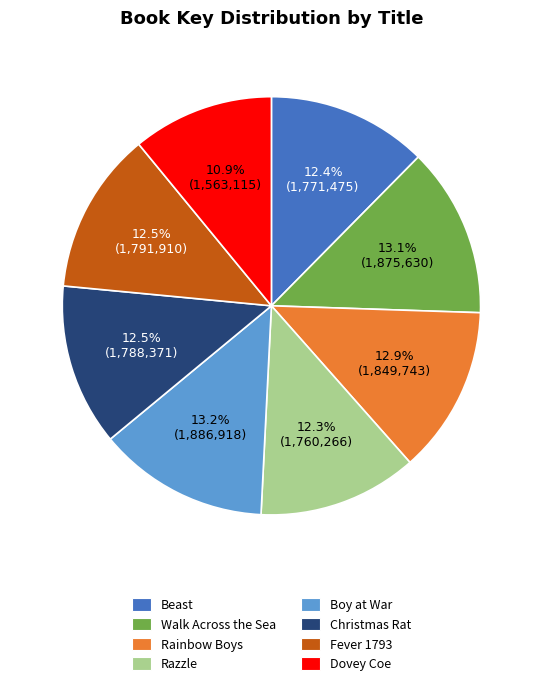

Which category has the smallest portion of the pie?

Dovey Coe